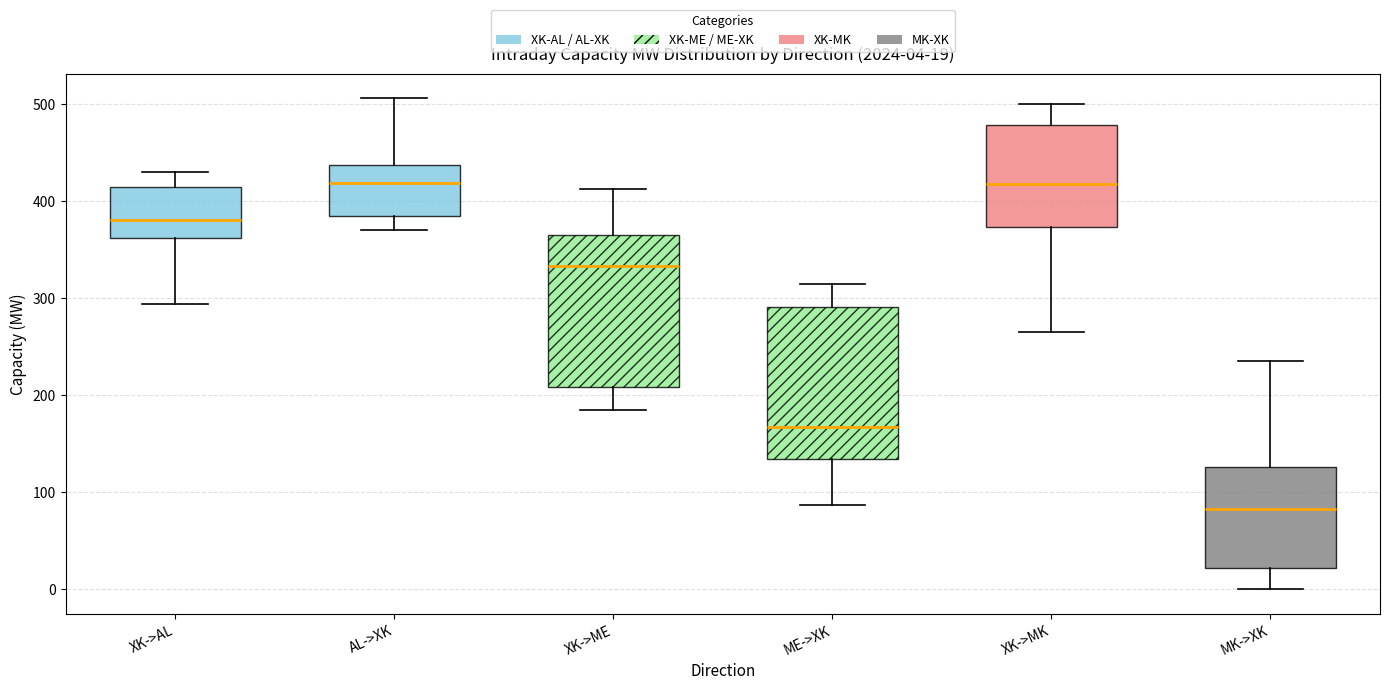

Which box has the lowest median line?

MK->XK